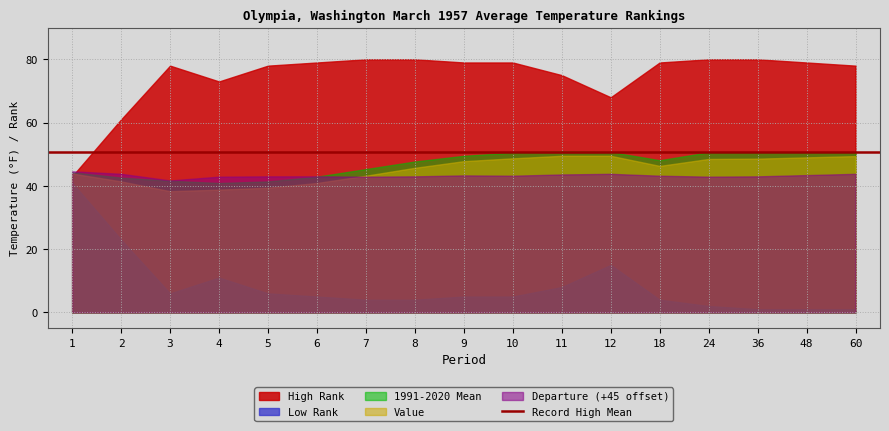

What is the difference between the maximum and second lowest values in the High Rank series?

19.0